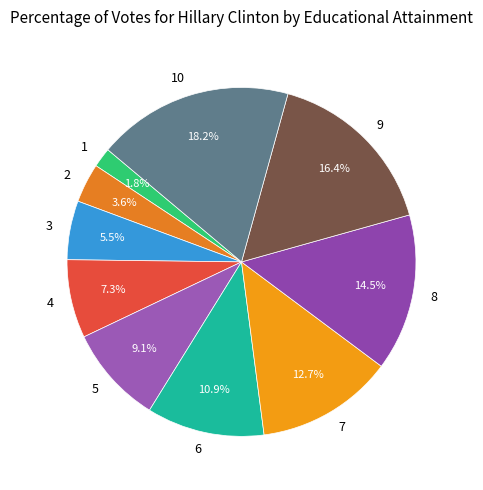

Count the number of slices in the pie.

10